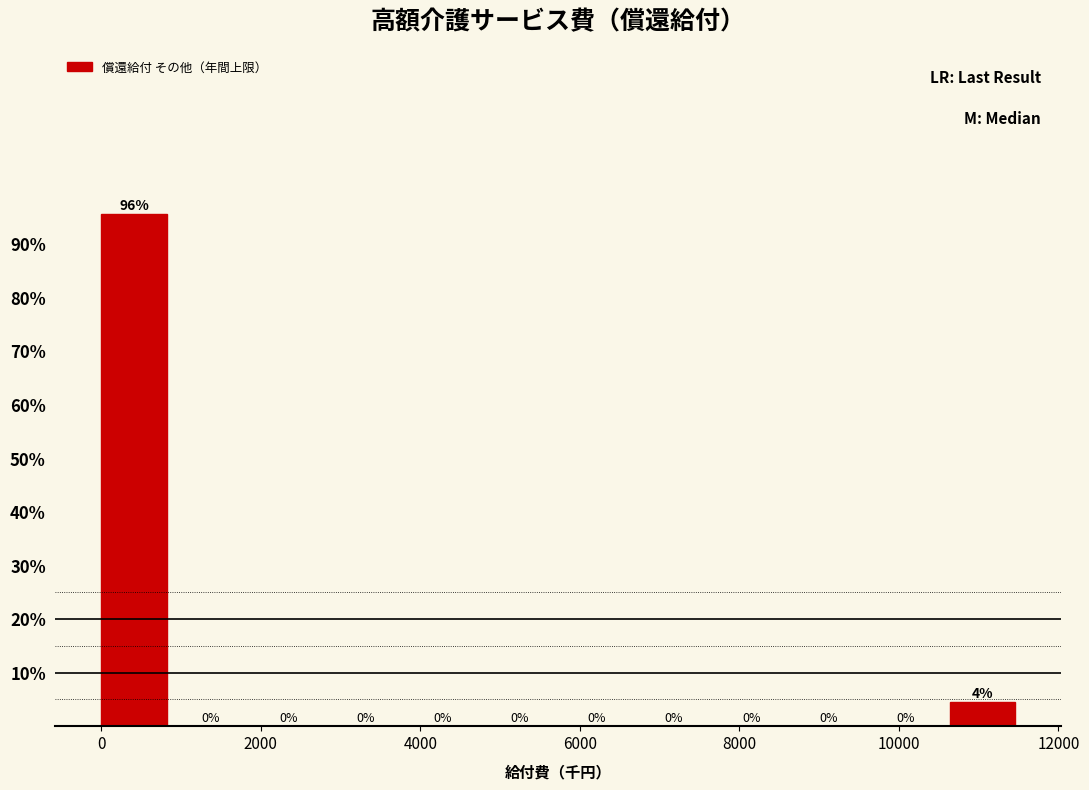

Over which range of the x-axis is the bar tallest?

0 to 1000